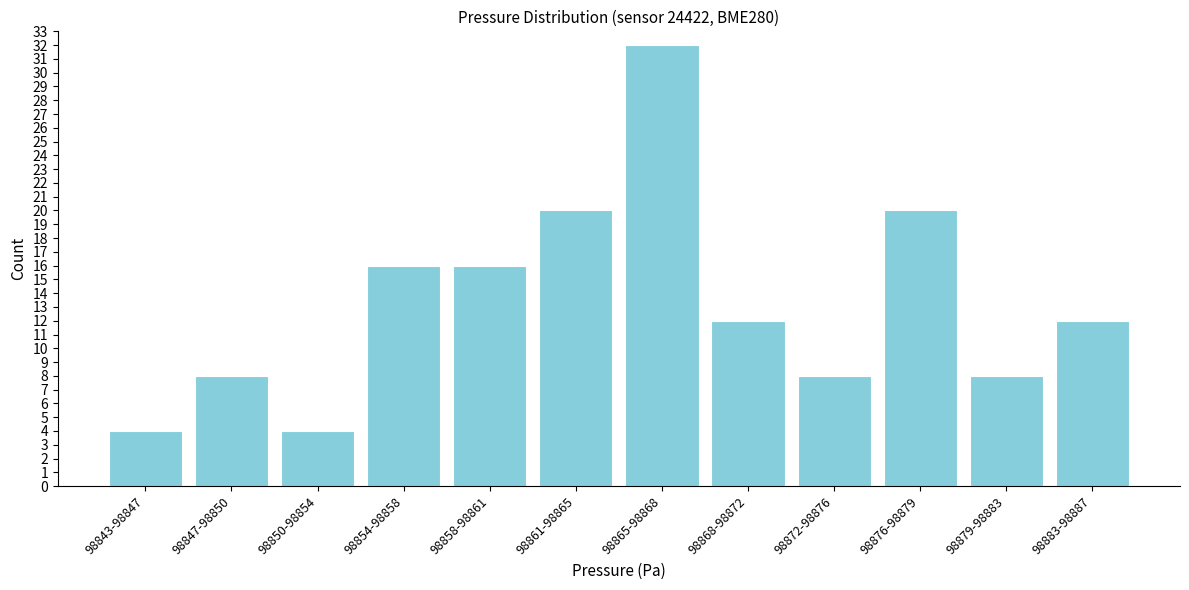

Reading left to right, what are all the values shown in this chart?

4	8	4	16	16	20	32	12	8	20	8	12